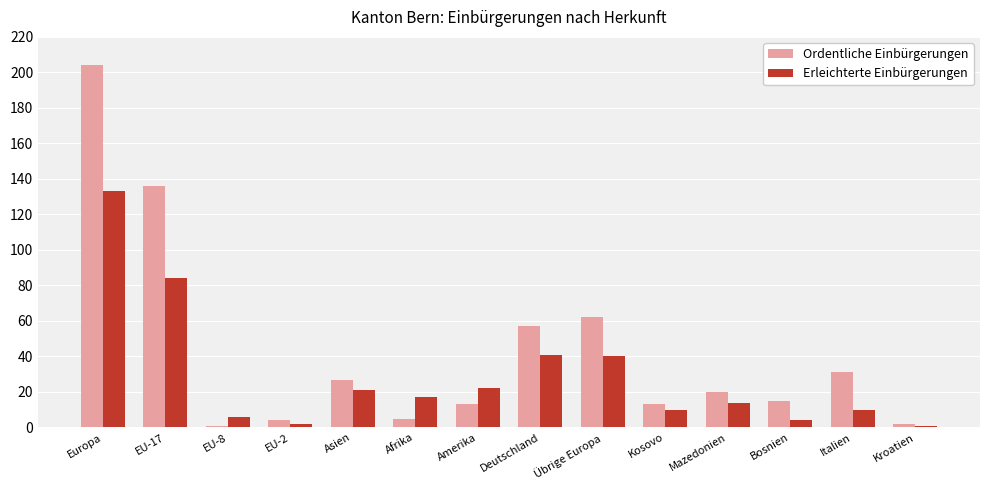

How many distinct data groups are displayed?

2